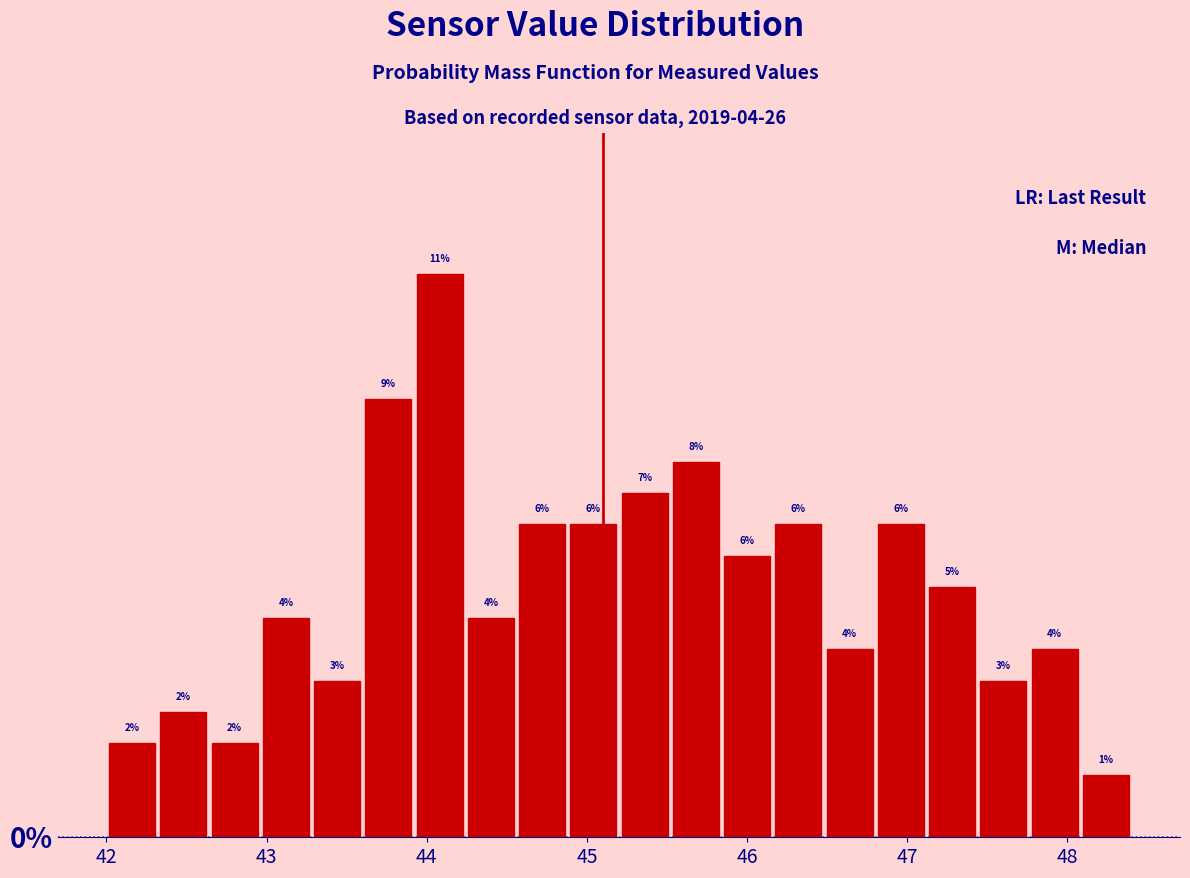

Read against the x-axis, roughly where is the centre of the tallest bar?

44.1